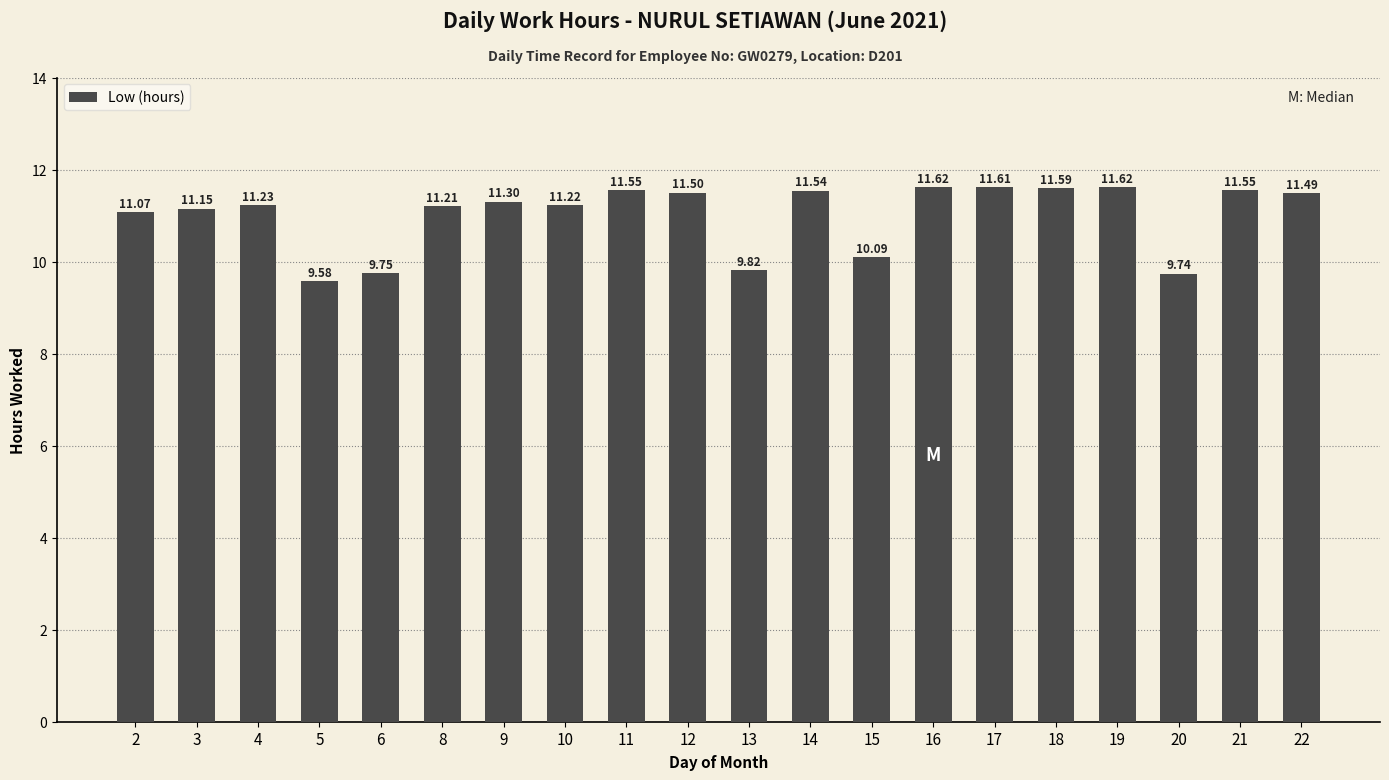

What is the sum of all values?

220.2